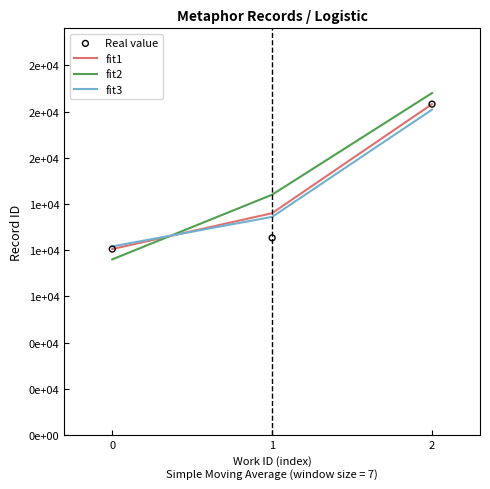

At which category is the sum across all series the highest?

2